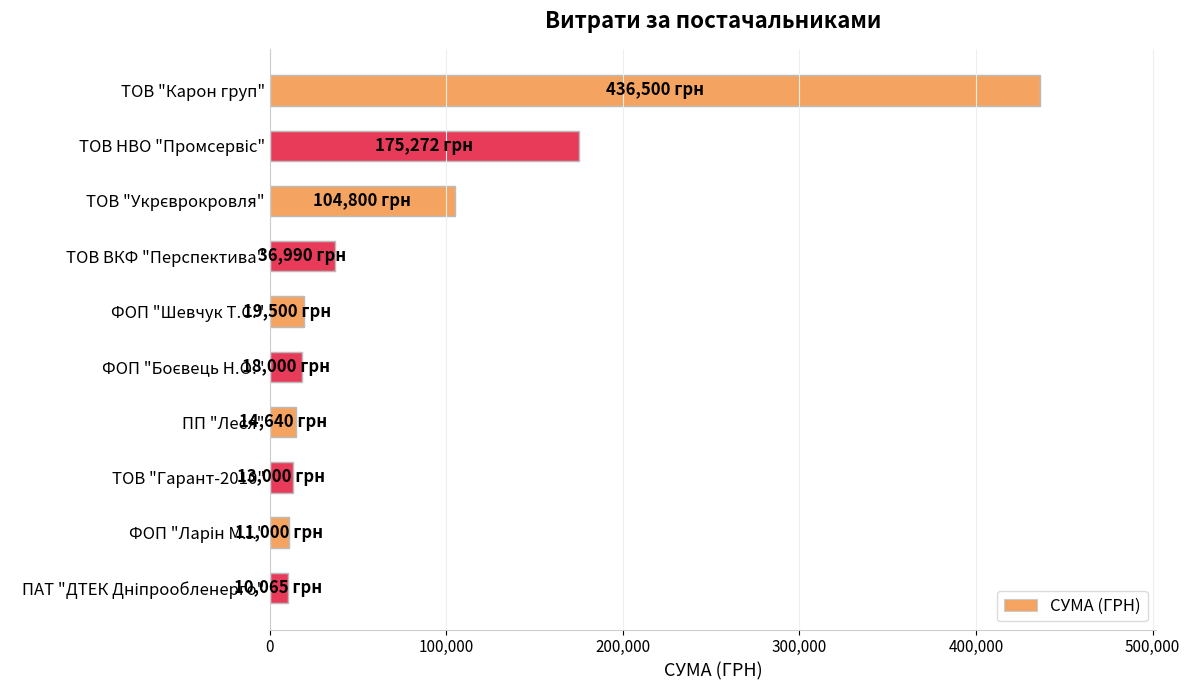

Is it true that the value at ПП "Леся" is 14640.0?

True